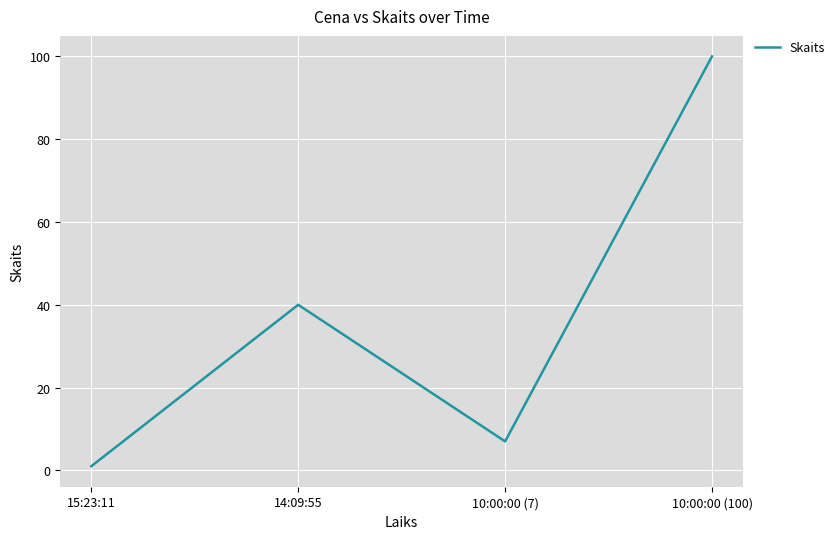

What is the average value?

37